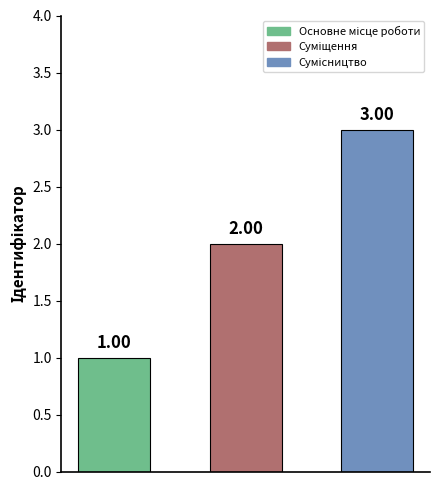

What is the sum of all values?

6